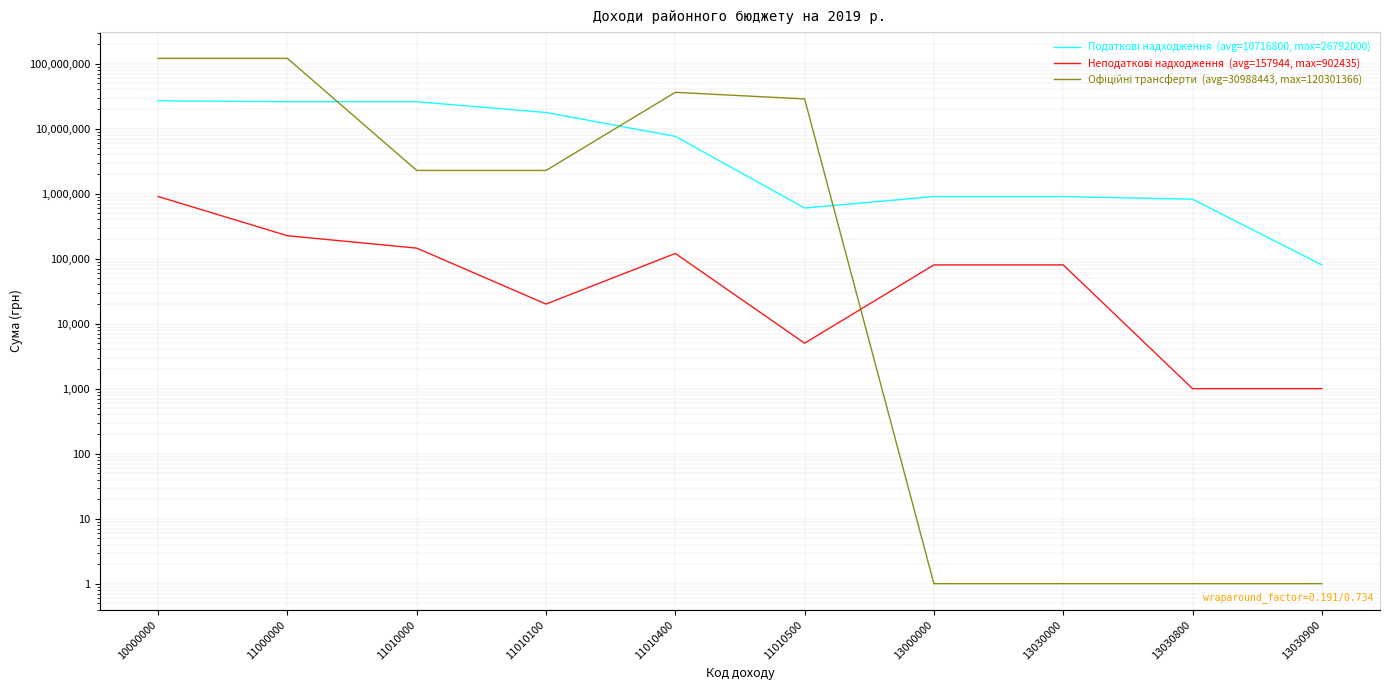

What is the difference between the maximum and minimum values in the Податкові надходження  (avg=10716800, max=26792000) series?

26712000